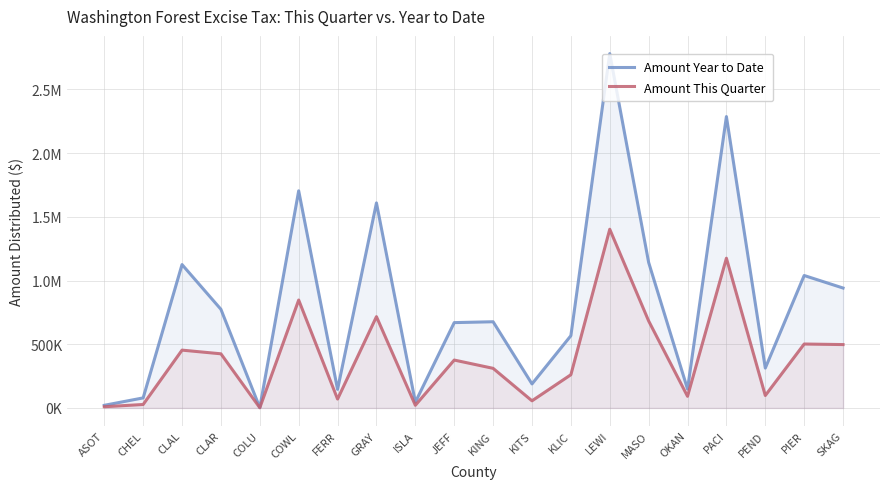

What is the lowest value of the Amount This Quarter series?

1675.2